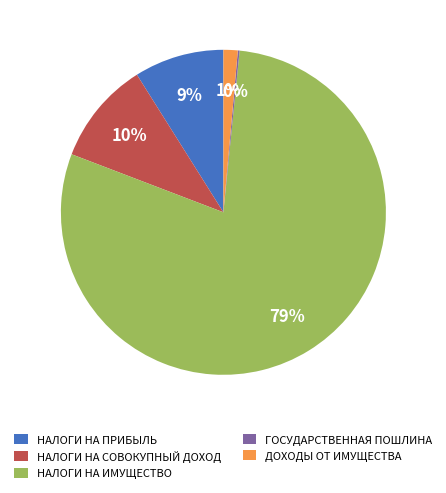

What is the majority slice?

НАЛОГИ НА ИМУЩЕСТВО